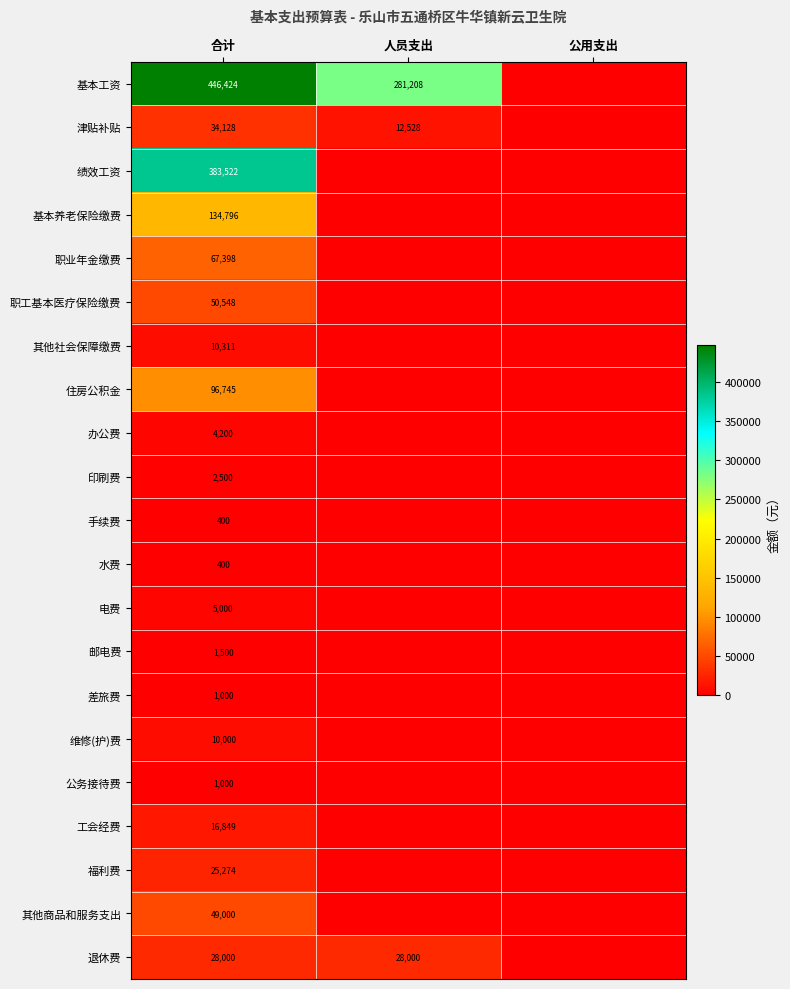

Count the number of categories in the chart.

3